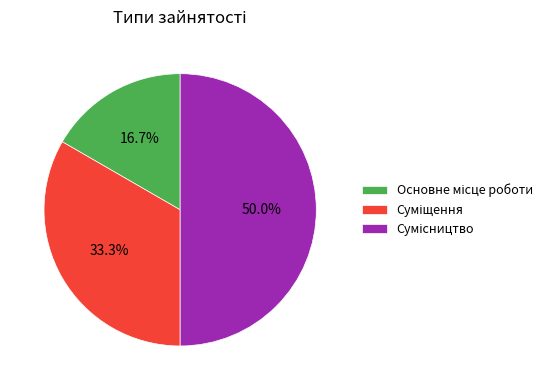

To the nearest percent, what percentage of the pie is Сумісництво?

50%